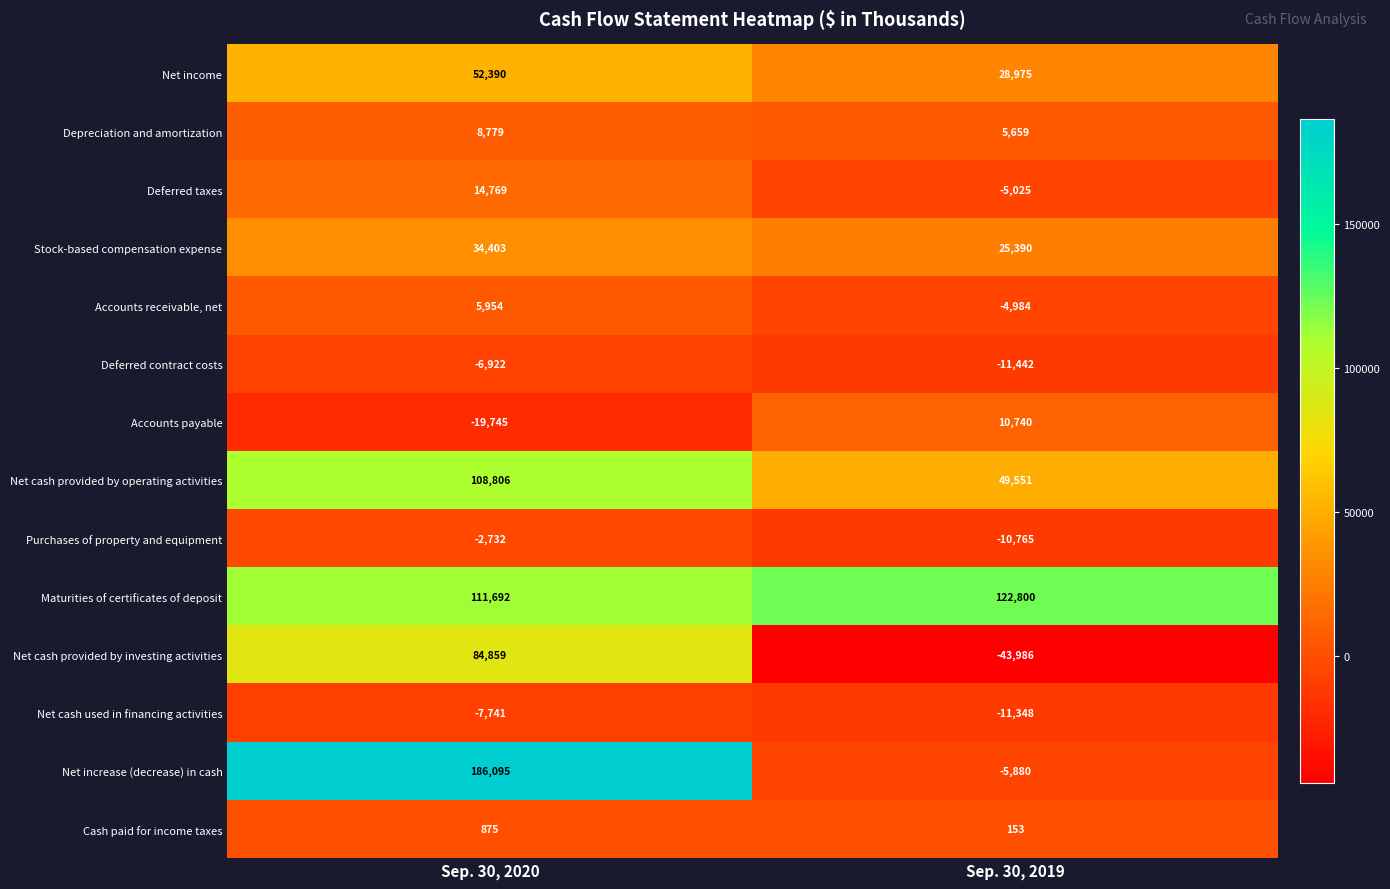

The value of Deferred contract costs at Sep. 30, 2019 is -11442. True or false?

True